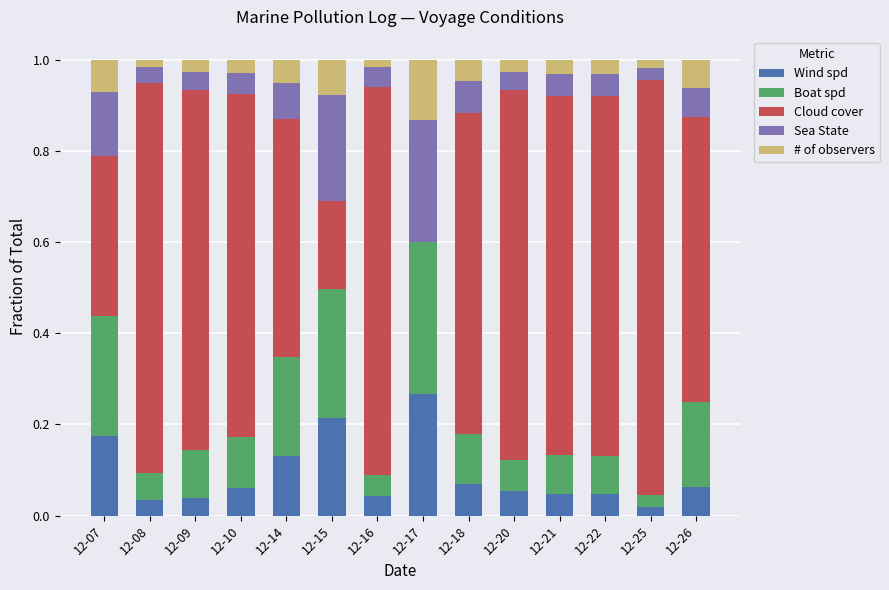

What is the sum of all Wind spd values?

1.3